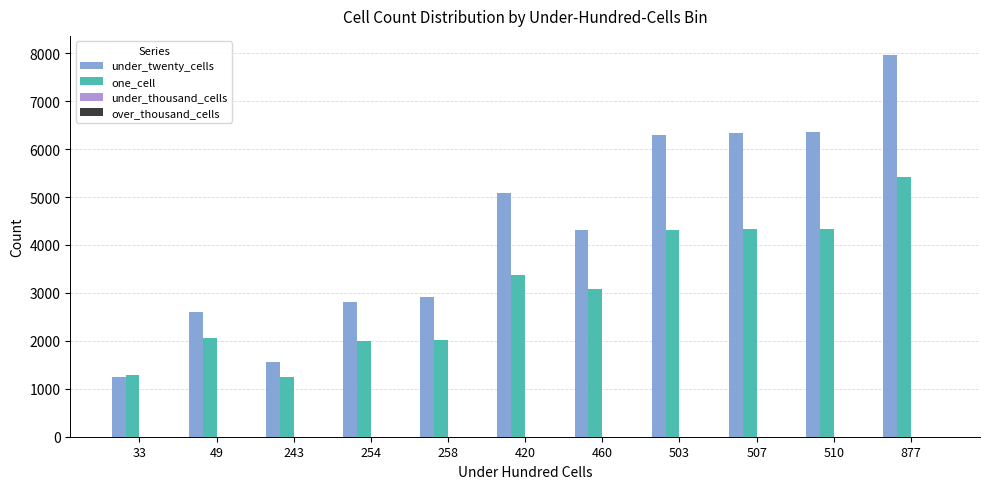

What is the greatest value displayed?

7964